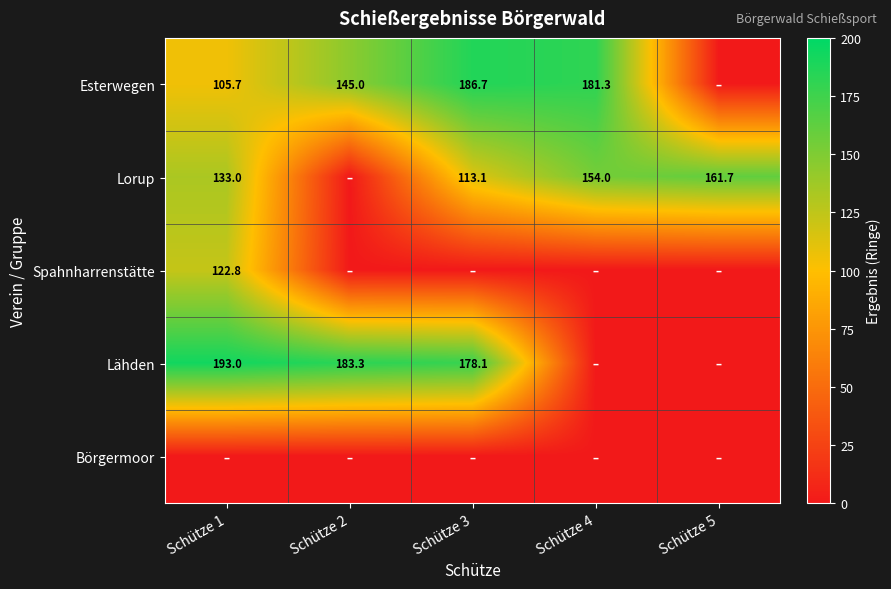

How many series are shown in this chart?

5